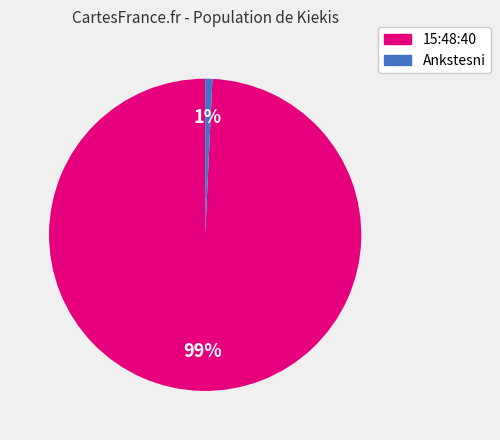

To the nearest percent, what is the average slice percentage?

50%